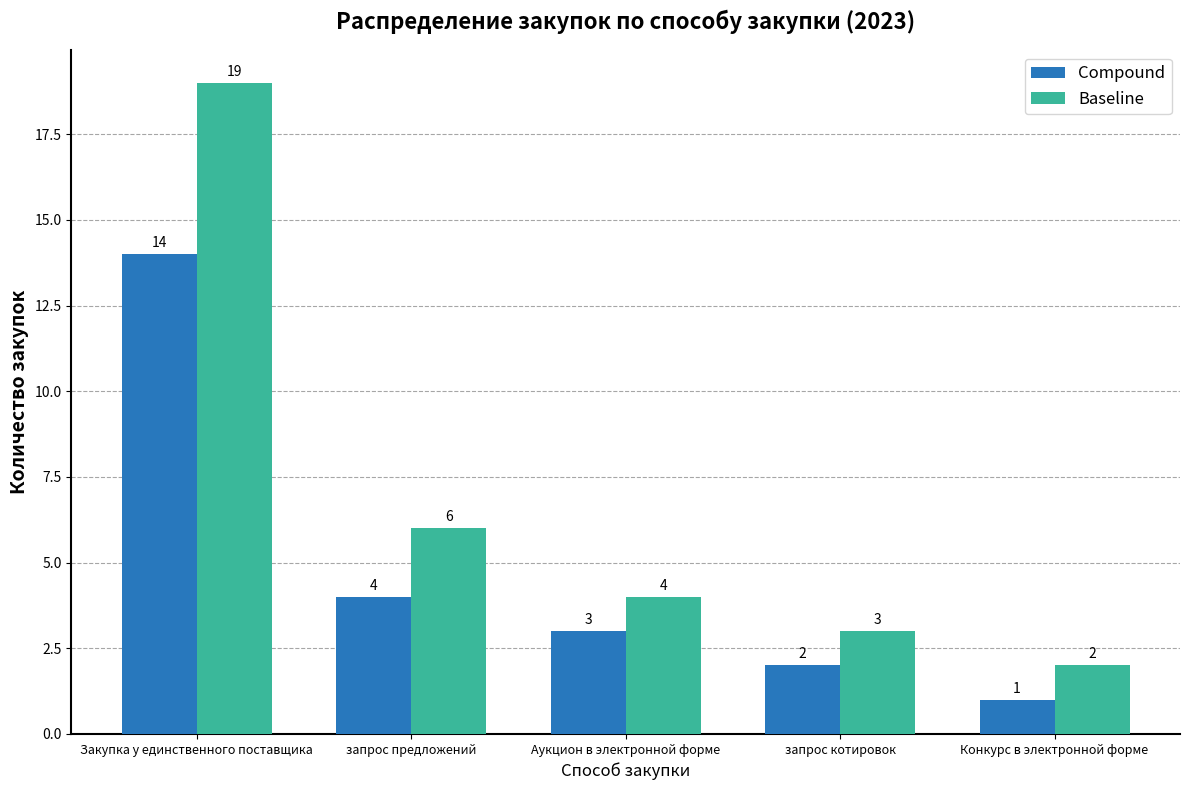

What are all the series names shown in the legend?

Compound, Baseline